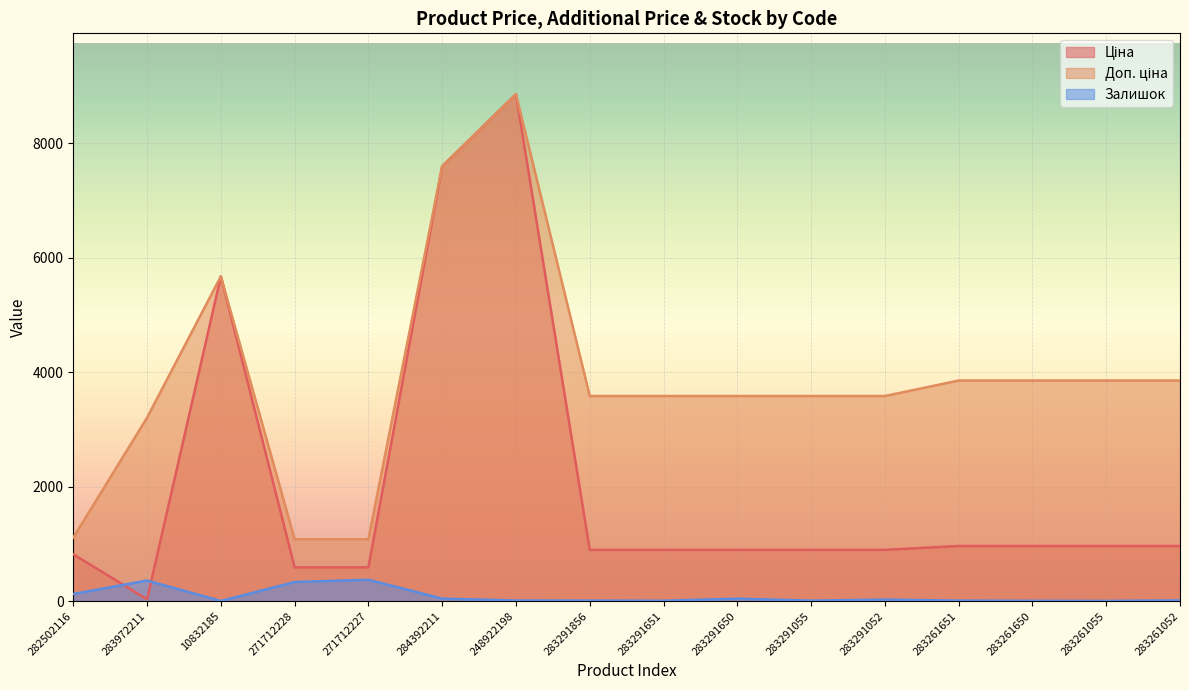

At which category is the sum across all series the highest?

248922198